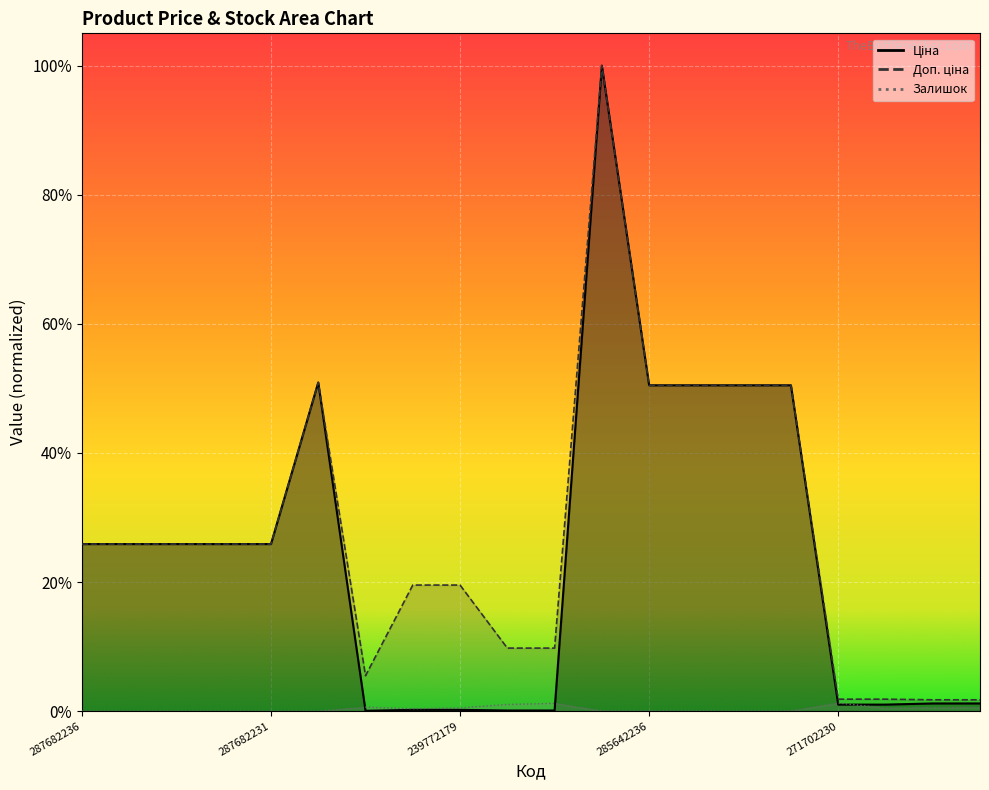

What value does the Доп. ціна series have at 287682236?

0.3